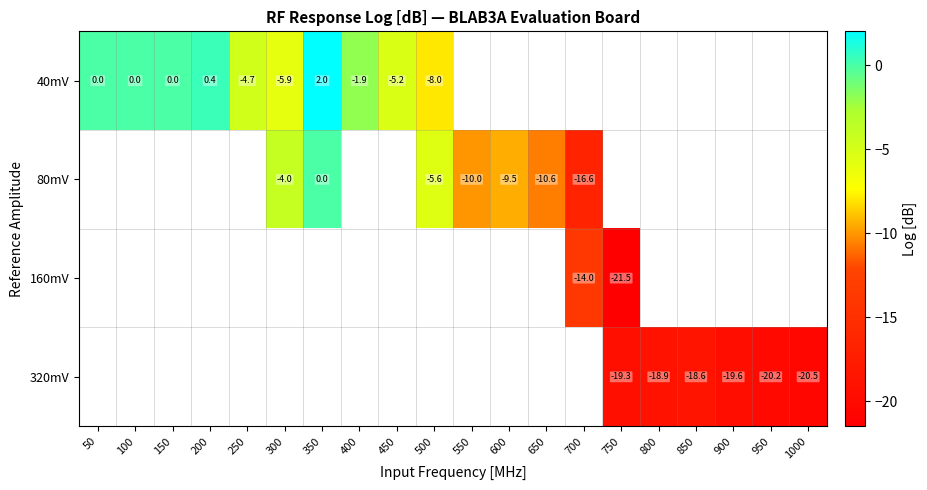

How many categories are shown in the chart?

20